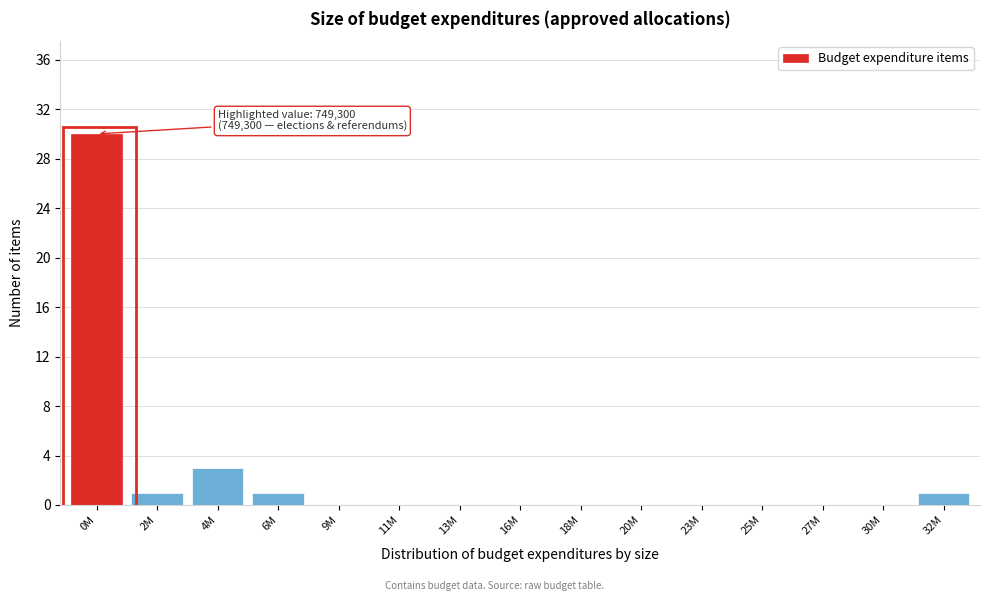

Reading left to right, what are all the values shown in this chart?

0M=30	2M=1	4M=3	6M=1	9M=0	11M=0	13M=0	16M=0	18M=0	20M=0	23M=0	25M=0	27M=0	30M=0	32M=1